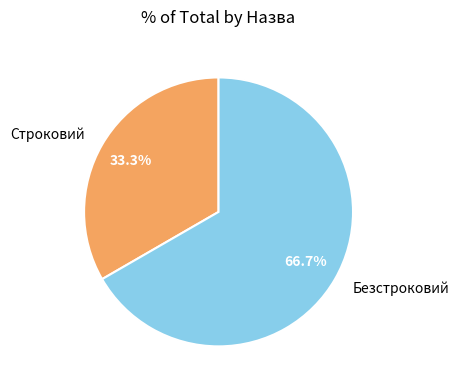

Which slice represents more than half of the pie?

Безстроковий